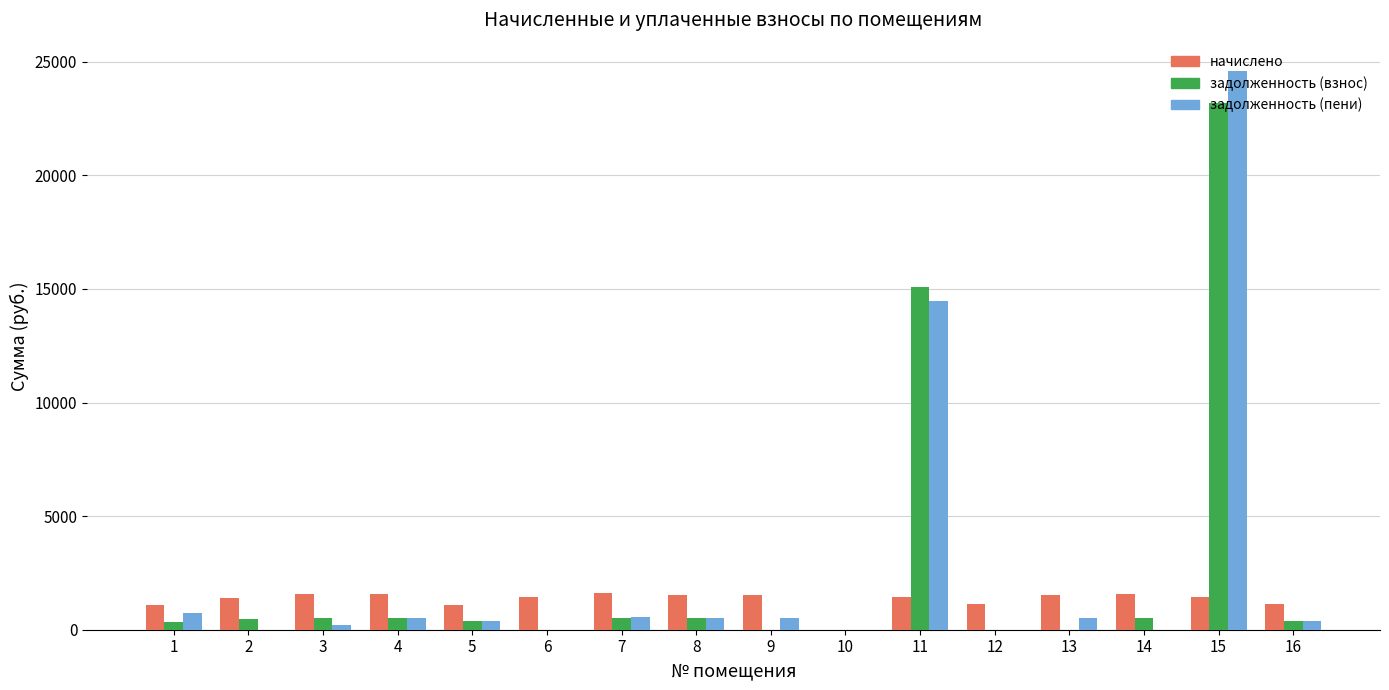

What is the sum of the задолженность (пени) values at 3 and 4?

749.1